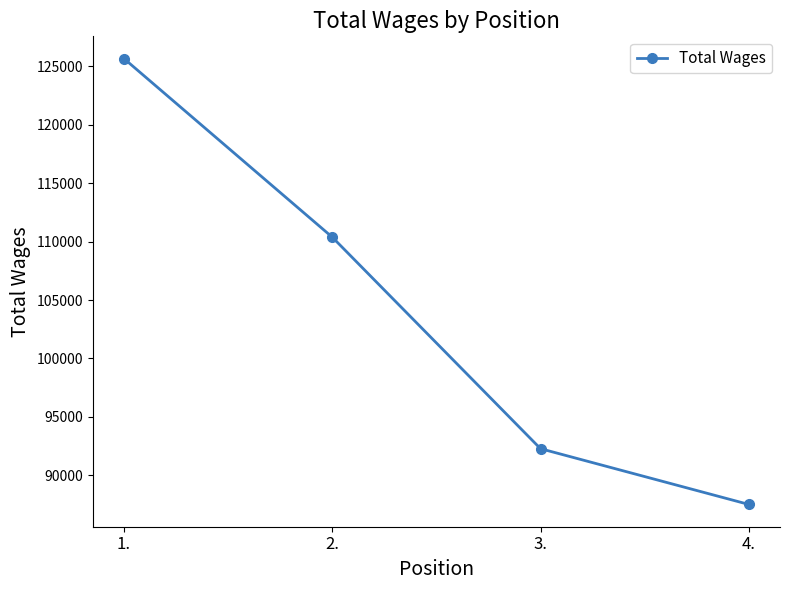

What is the value of the 3rd point from the left?

92274